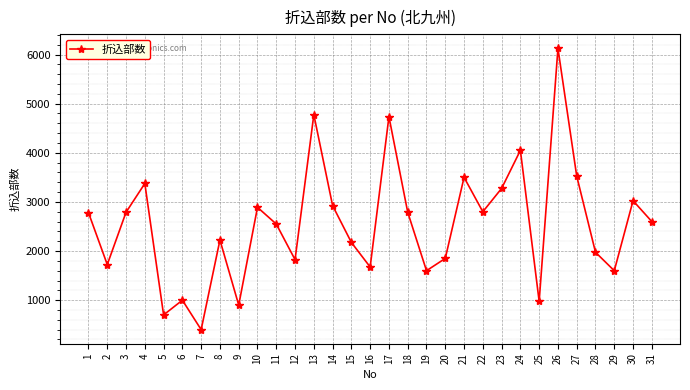

How many data points are less than 2600?

15